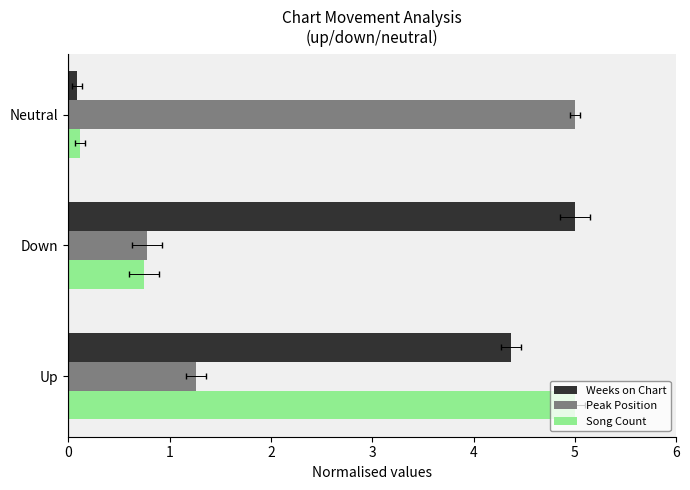

Reading left to right, what are all the values shown in this chart?

Weeks on Chart: 4.4	5.0	0.1
Peak Position: 1.3	0.8	5.0
Song Count: 5.0	0.7	0.1